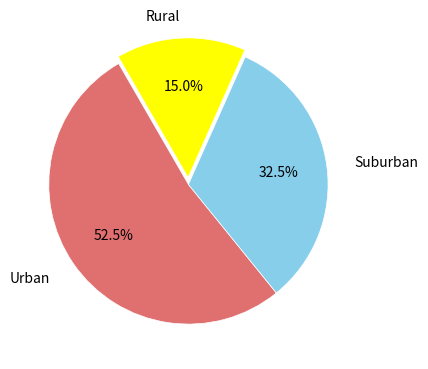

Combined, do Rural and Urban account for over 50%?

Yes